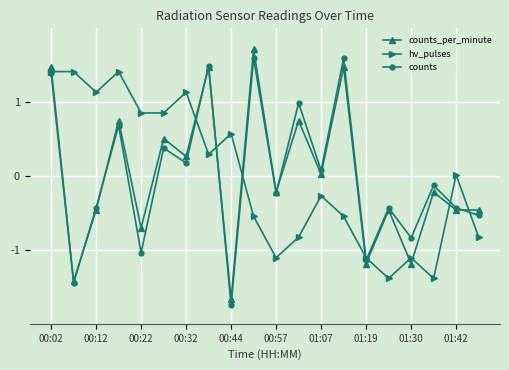

What are all the series names shown in the legend?

counts_per_minute, hv_pulses, counts